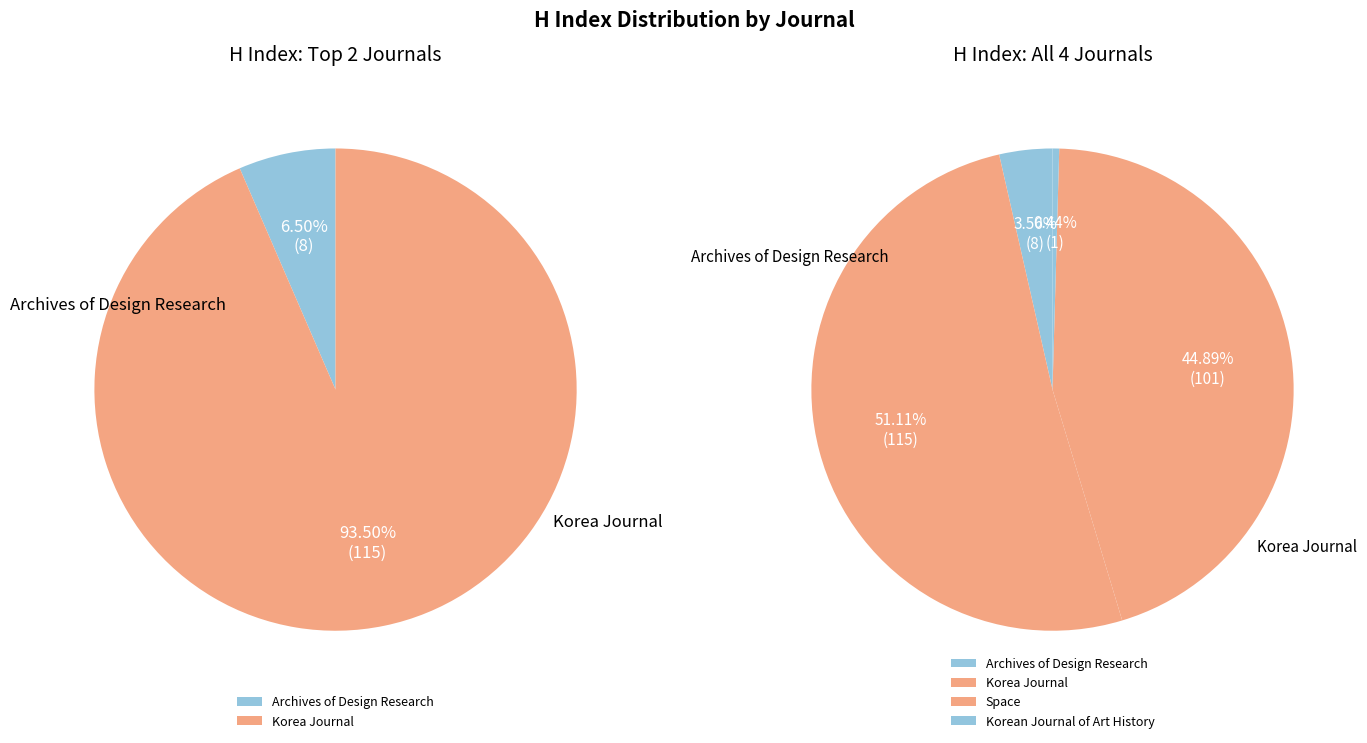

The Korea Journal slice represents 41% of the pie. True or false?

False